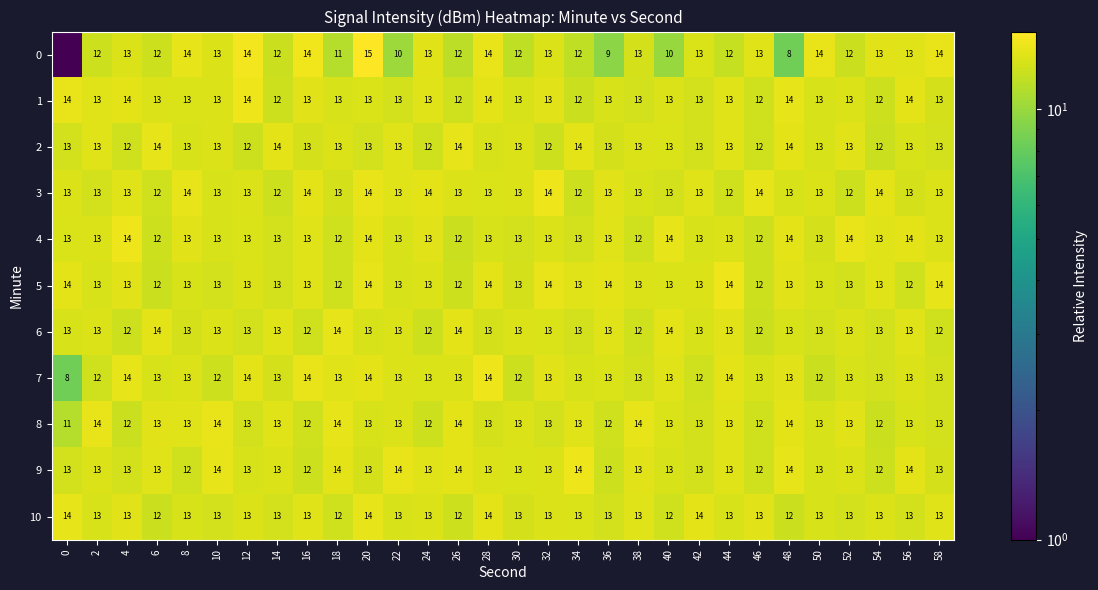

At how many categories does at least one series exceed 13?

30